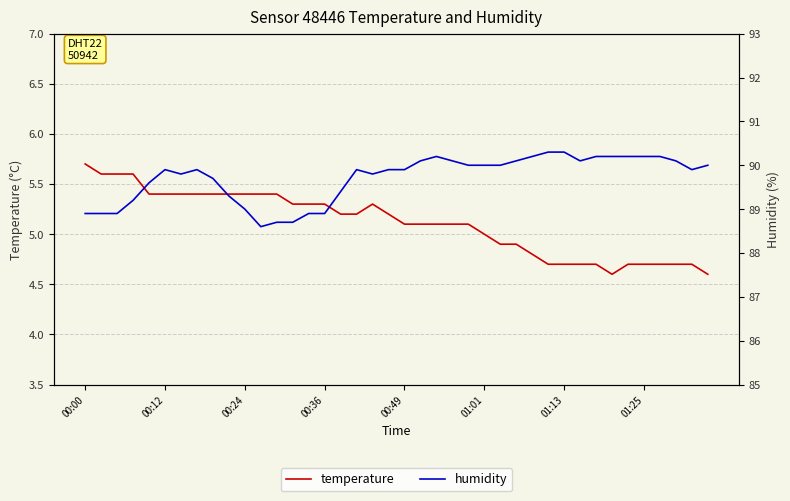

What is the average value of the temperature series?

5.1